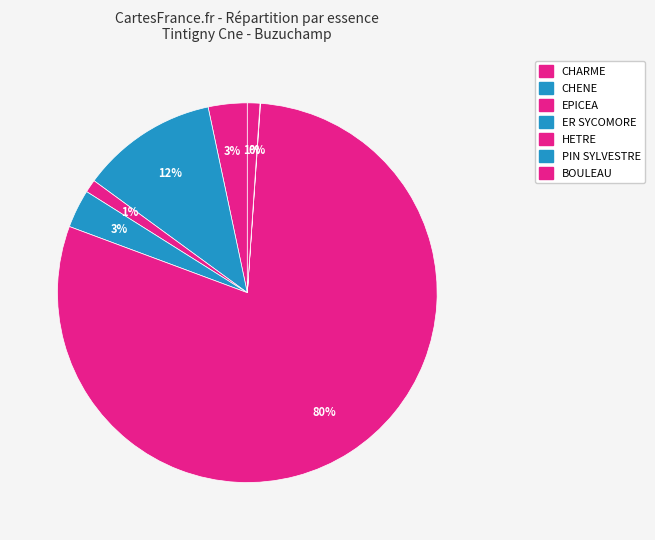

To the nearest percent, what portion does ER SYCOMORE represent?

3%